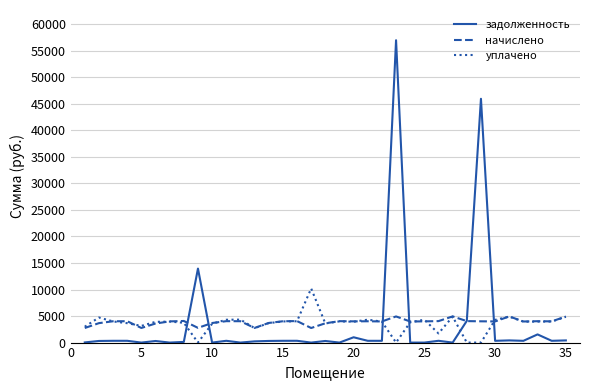

What is the greatest value displayed?

56987.6